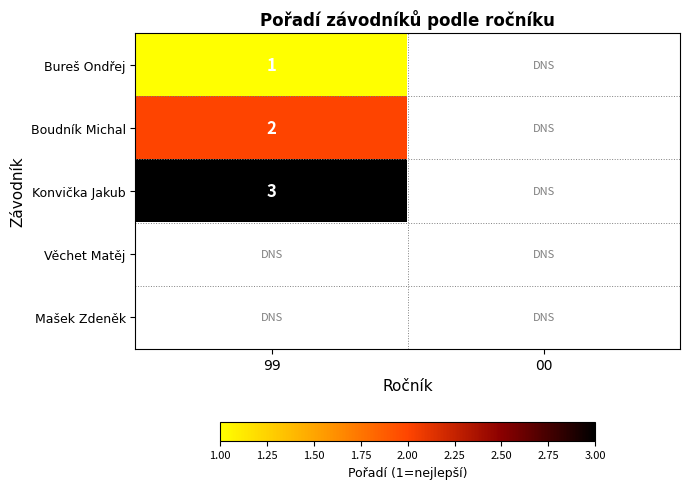

At how many categories does at least one series exceed 1?

1